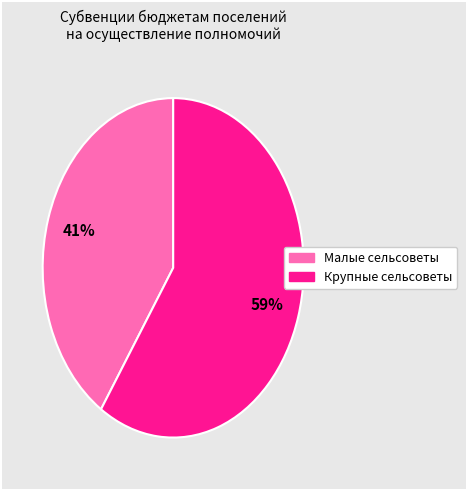

To the nearest percent, what is the average slice percentage?

50%